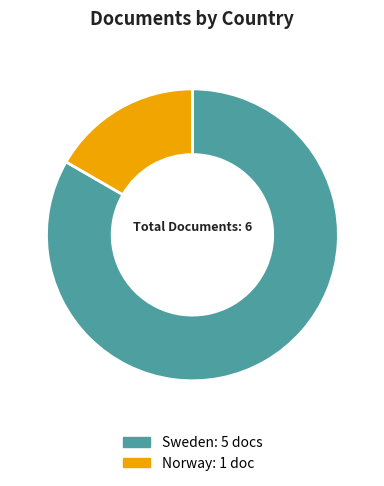

Combined, do Sweden and Norway account for over 50%?

Yes